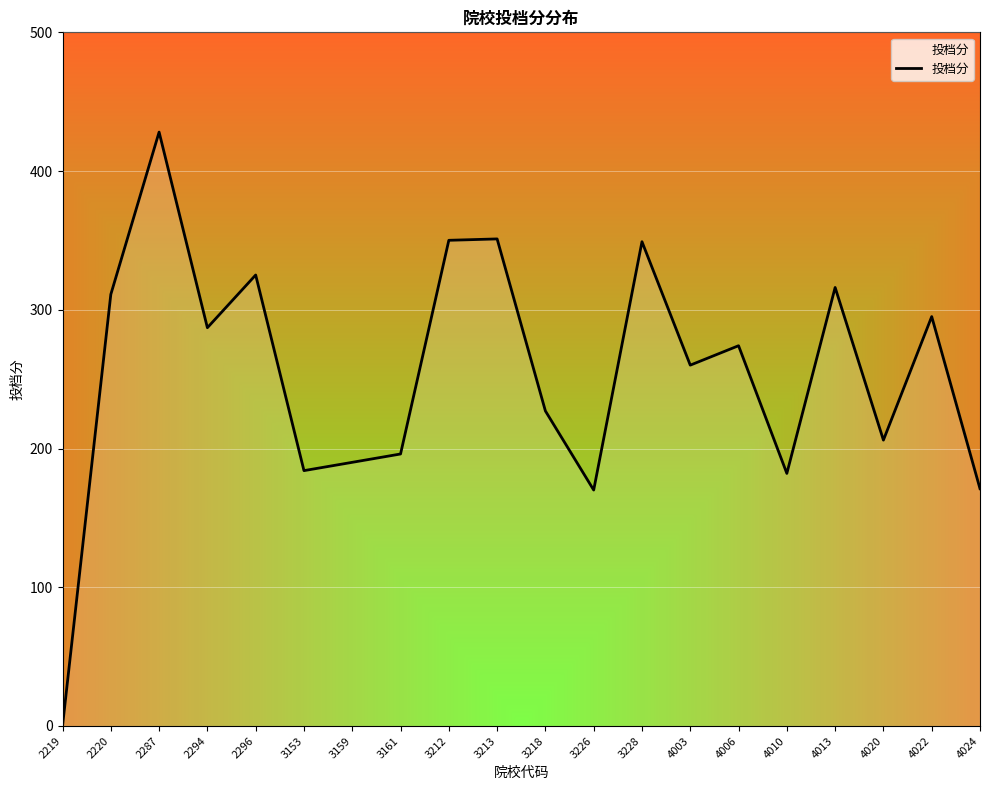

The value at 4024 is 73.9. True or false?

False